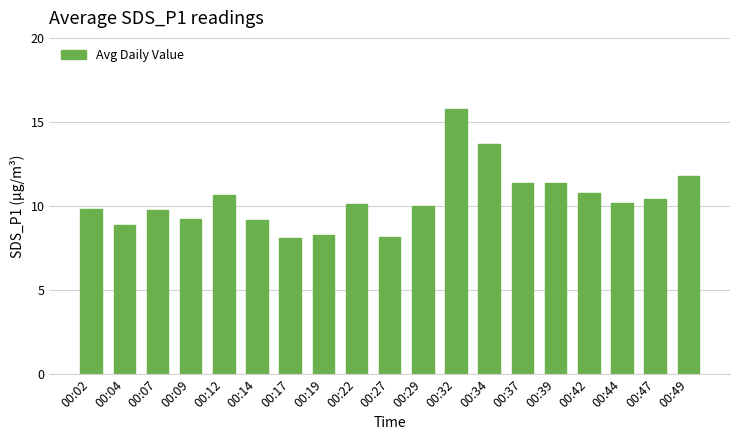

What is the average value?

10.4